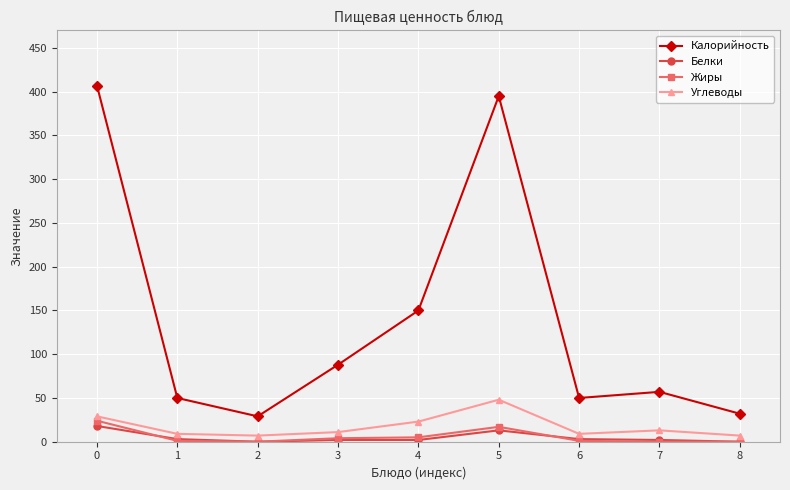

How many categories are shown in the chart?

9